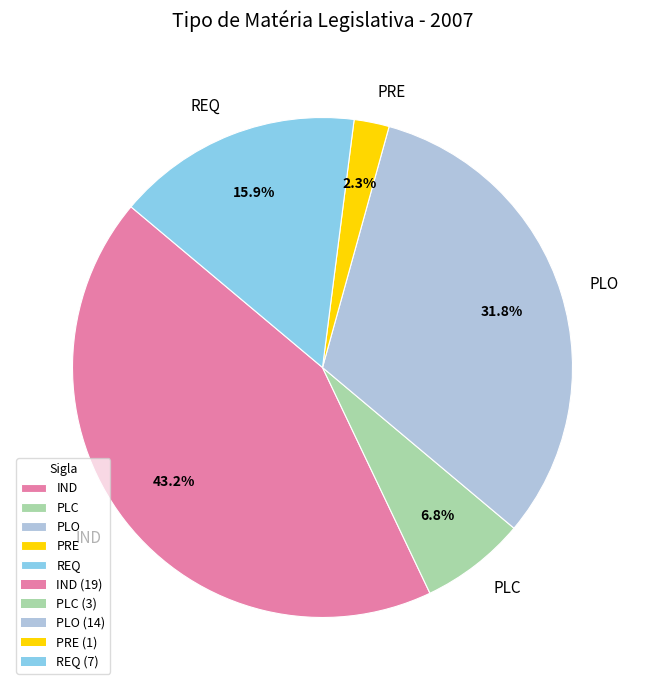

How many segments does this pie chart have?

5